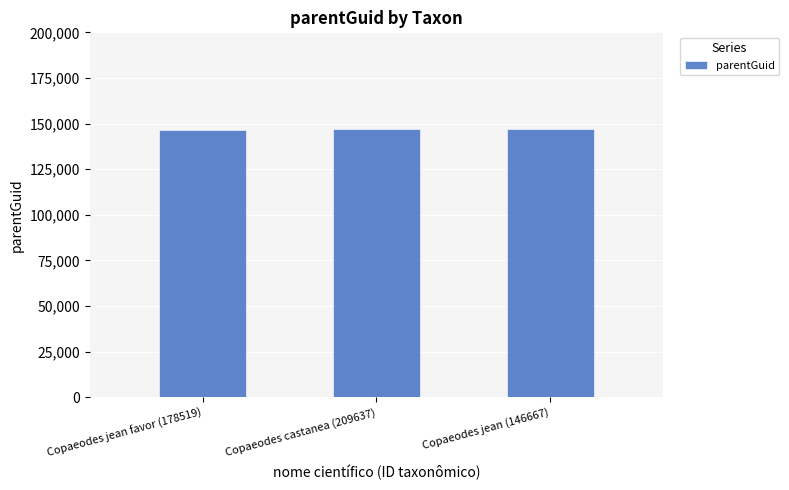

Does the chart contain stacked bars?

No